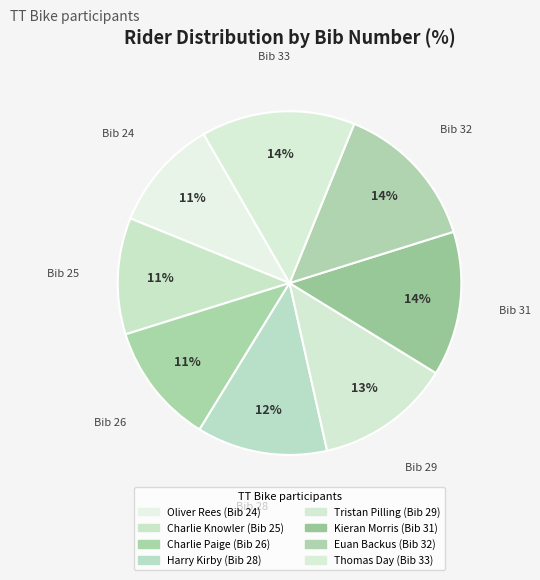

Count the number of slices in the pie.

8